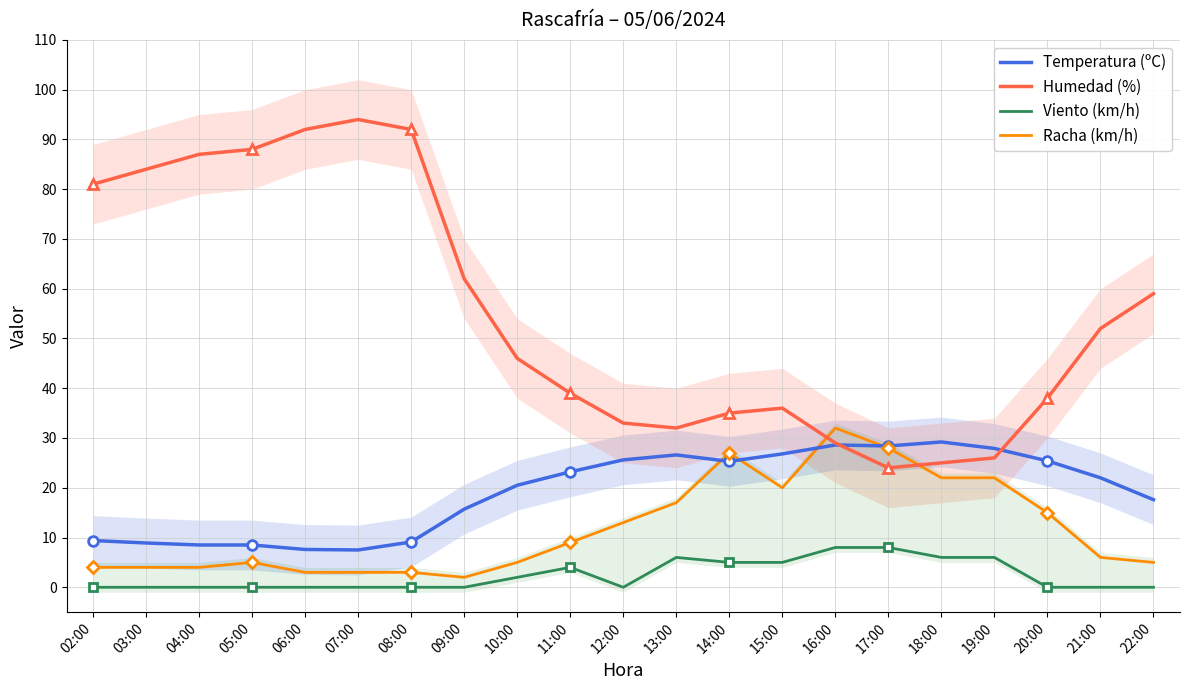

List the labels in order of Viento (km/h) value, smallest first.

02:00, 03:00, 04:00, 05:00, 06:00, 07:00, 08:00, 09:00, 12:00, 20:00, 21:00, 22:00, 10:00, 11:00, 14:00, 15:00, 13:00, 18:00, 19:00, 16:00, 17:00